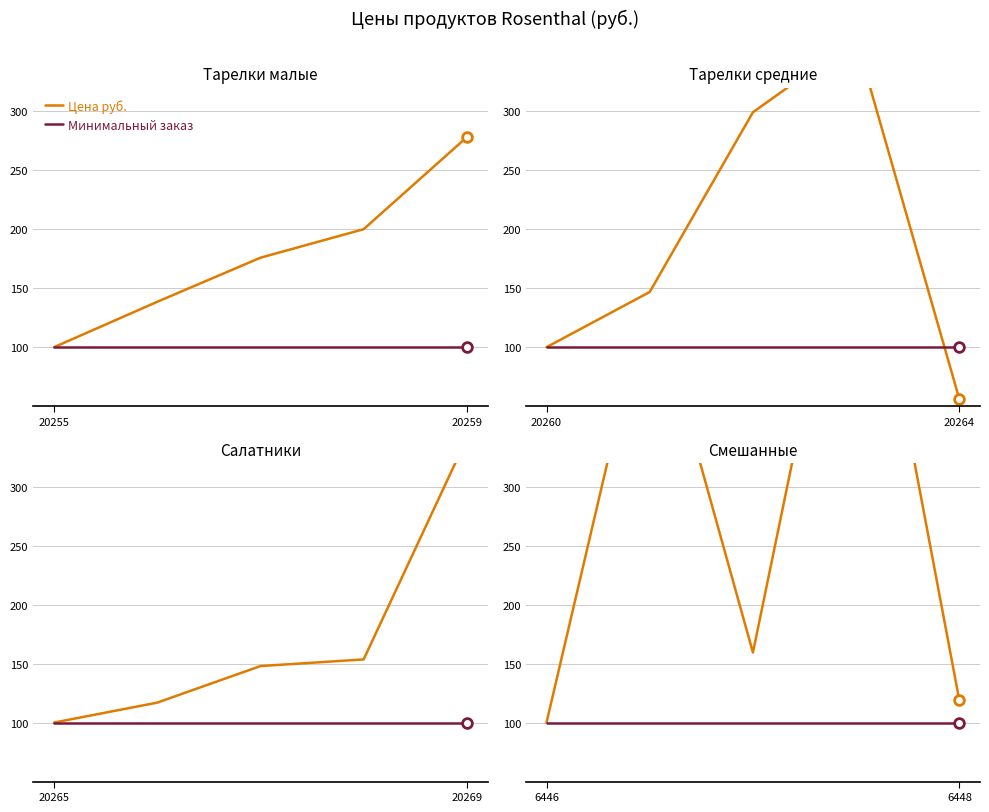

What is the minimum value for Минимальный заказ?

100.0